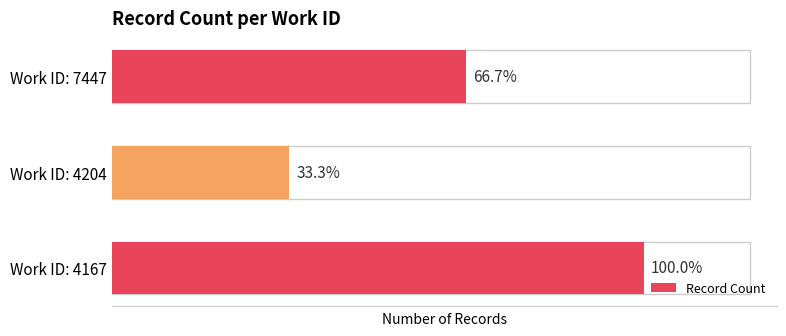

What is the sum of all values?

6